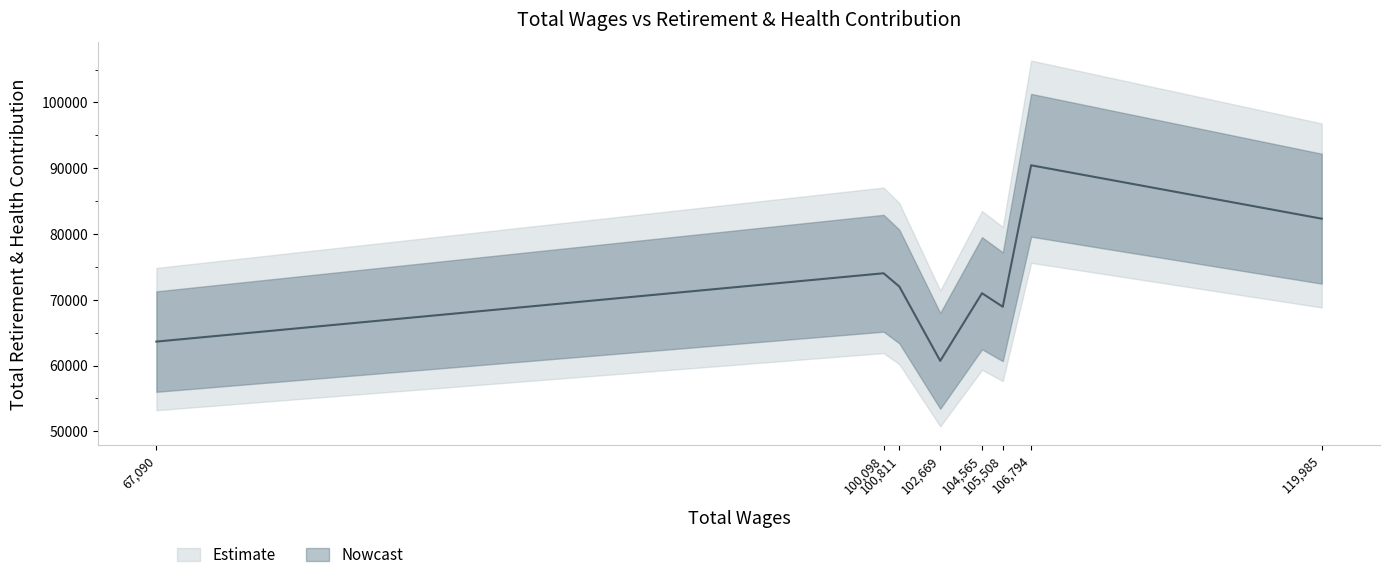

Does the chart display data point markers on the line(s)?

No